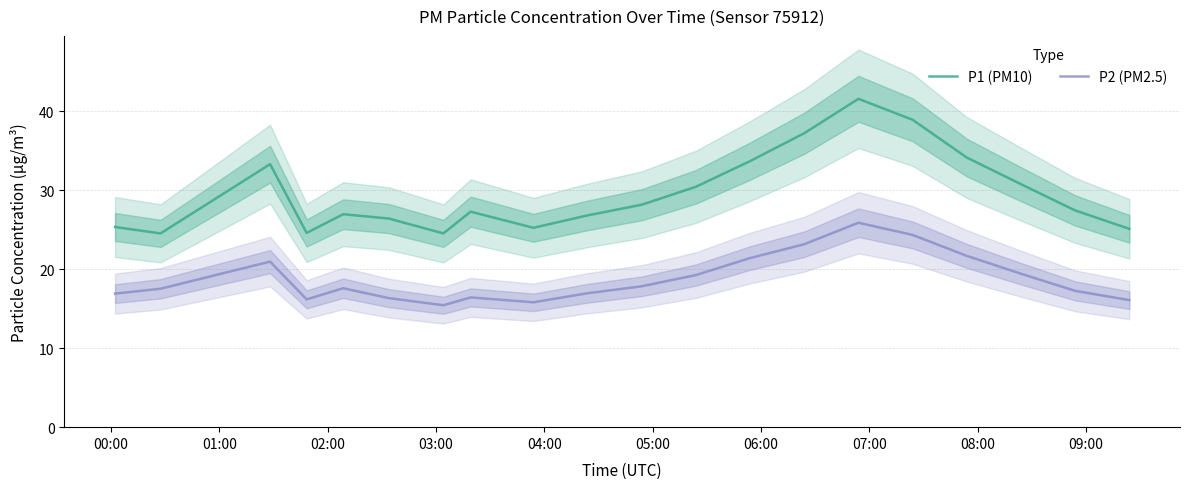

What is the sum of all P1 (PM10) values?

592.2